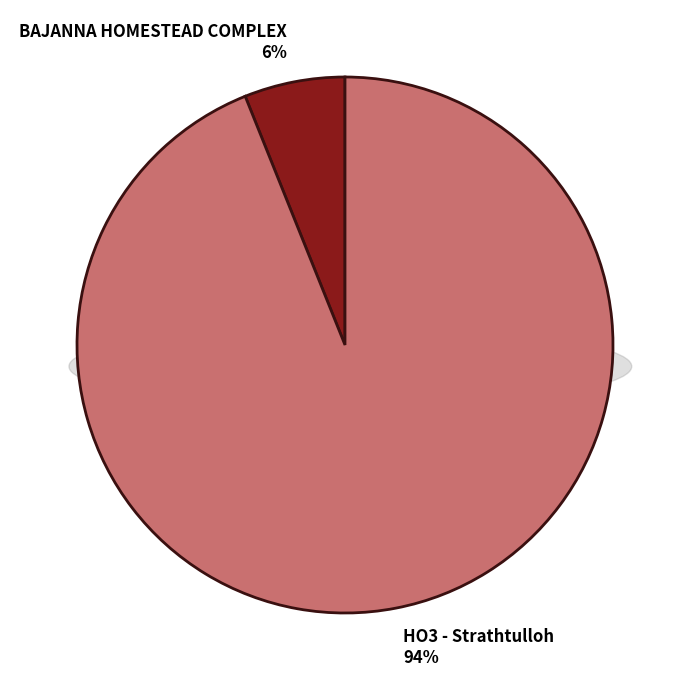

To the nearest percent, what is the combined percentage of HO3 - Strathtulloh and BAJANNA HOMESTEAD COMPLEX?

100%